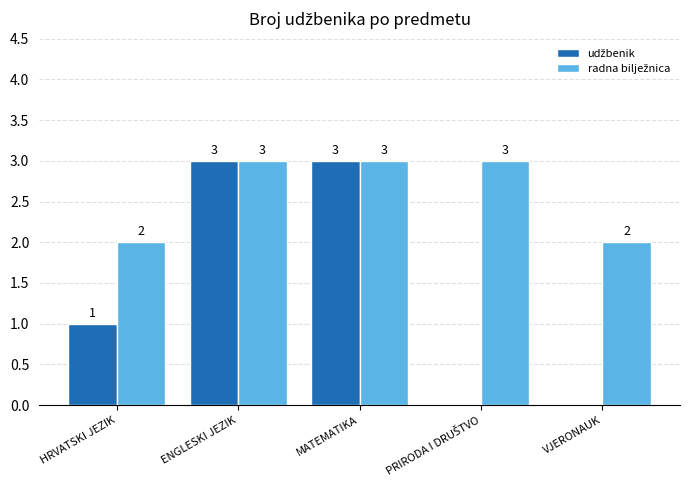

What is the maximum value shown in the chart?

3